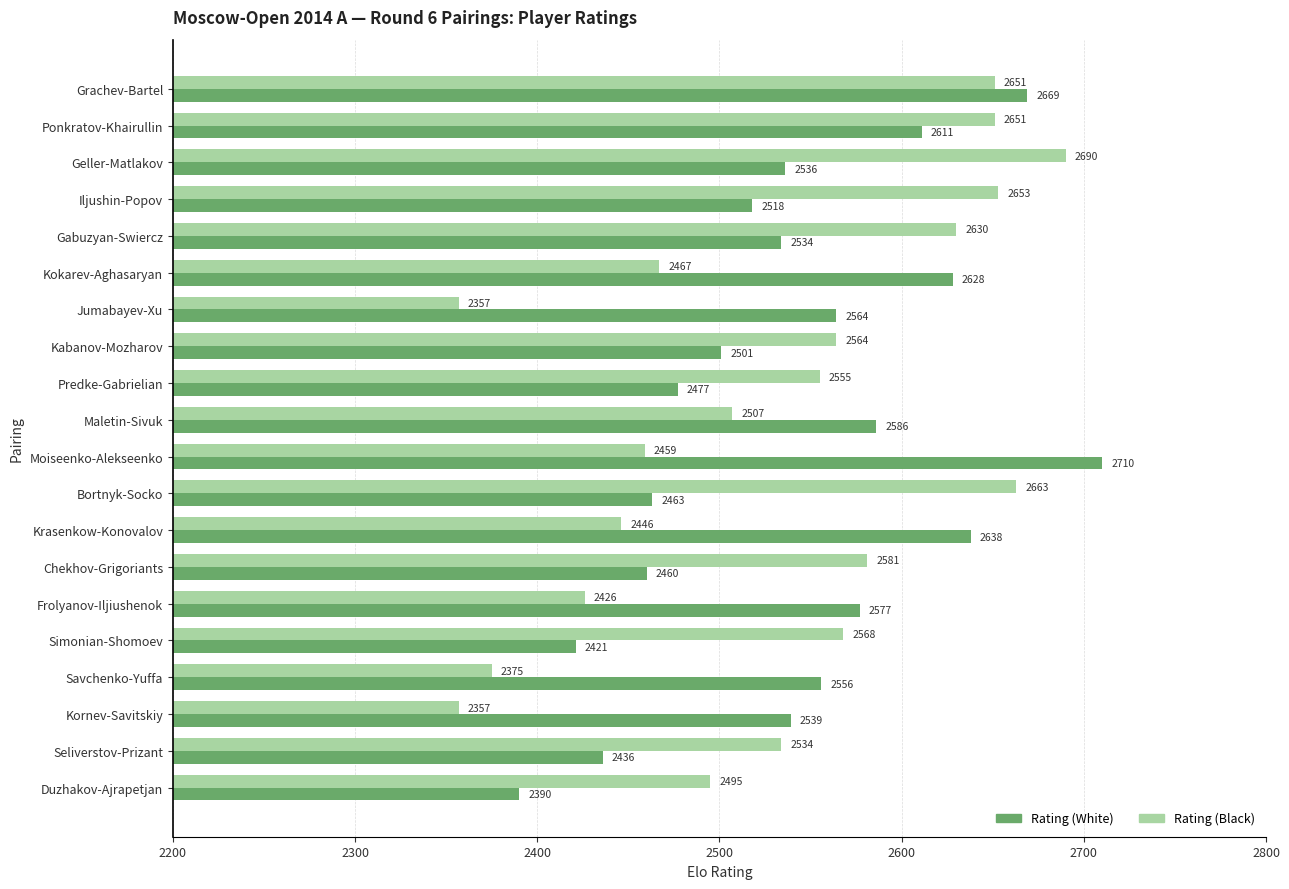

True or false: Rating (Black) has a value of 3803 at Predke-Gabrielian.

False